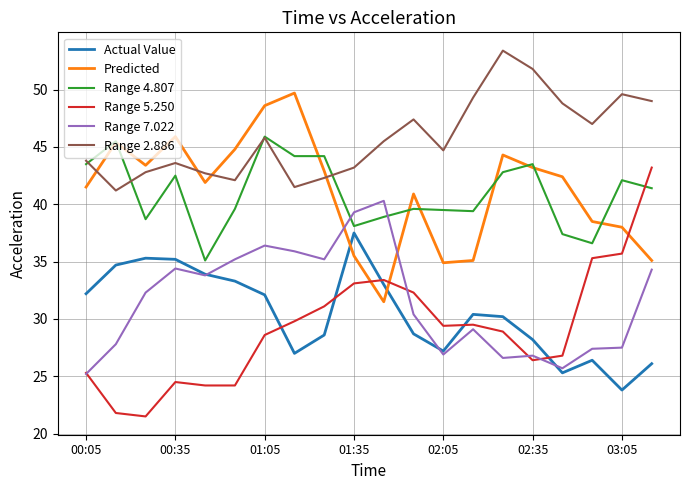

Rank the series by their maximum value, from lowest to highest.

Actual Value, Range 7.022, Range 5.250, Range 4.807, Predicted, Range 2.886